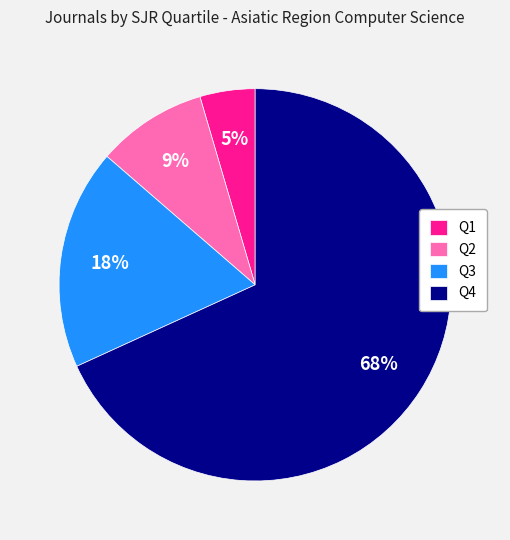

What is the majority slice?

Q4